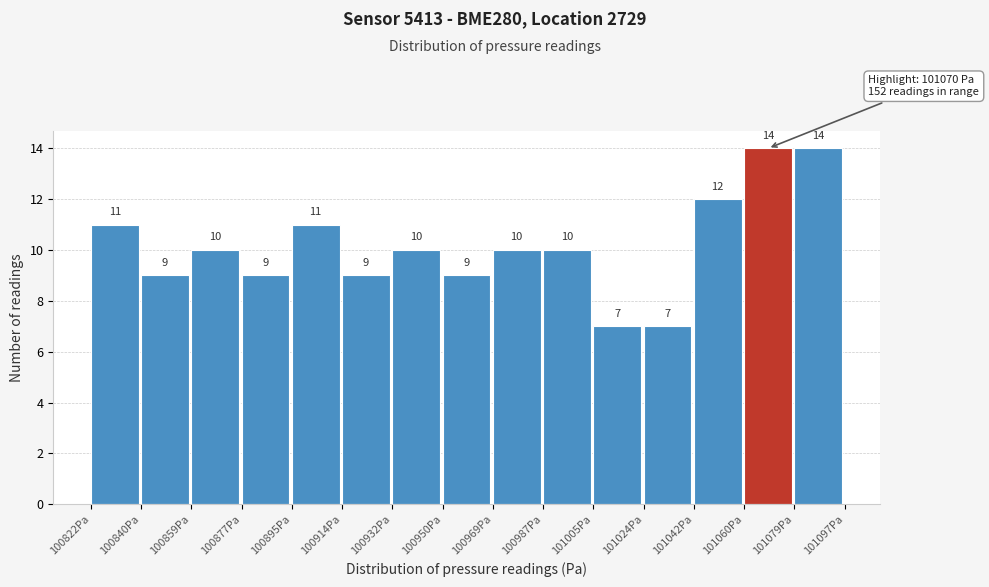

How tall is the bar that spans 100986 to 101006 on the x-axis? The bar edges are not printed on the chart, so give them approximately, as read against the axis.

10